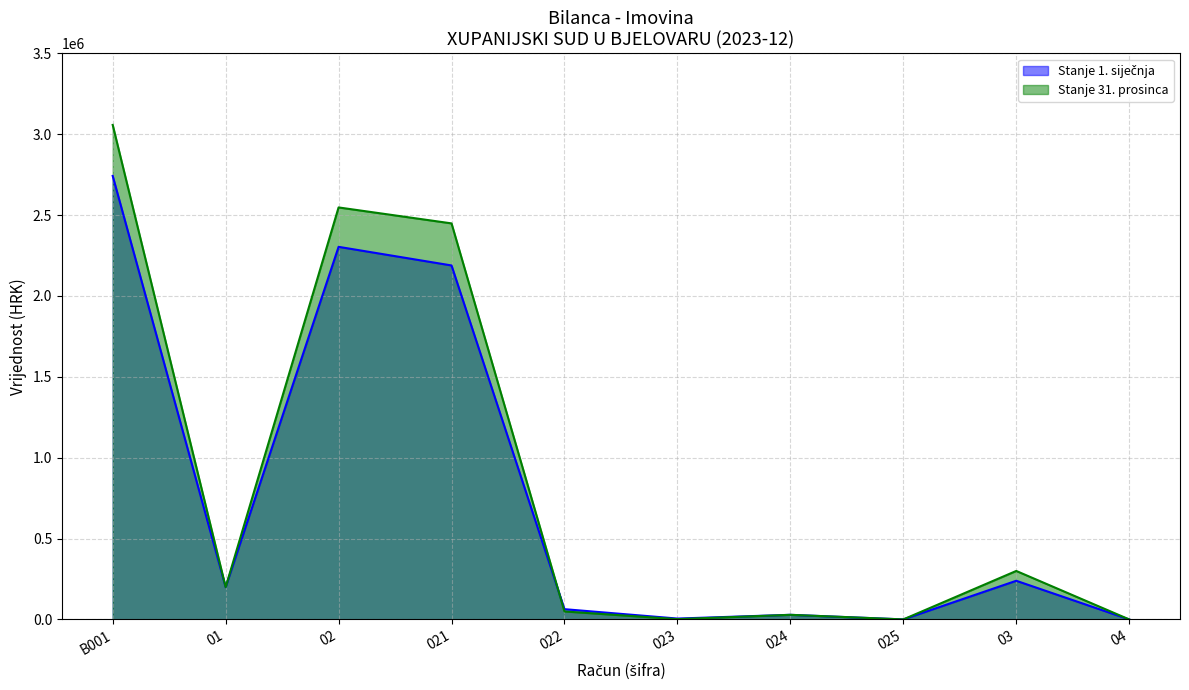

How many values in Stanje 1. siječnja are above zero?

8